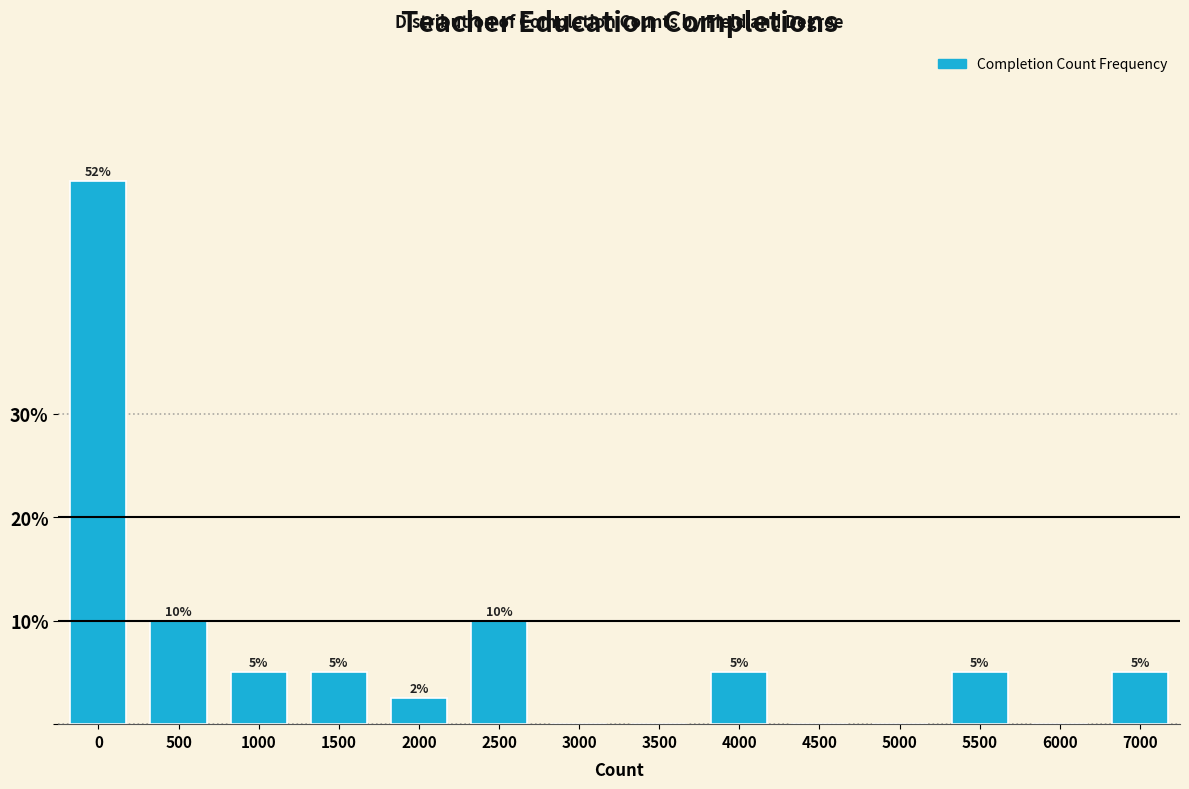

Read the value at 7000.

5.0